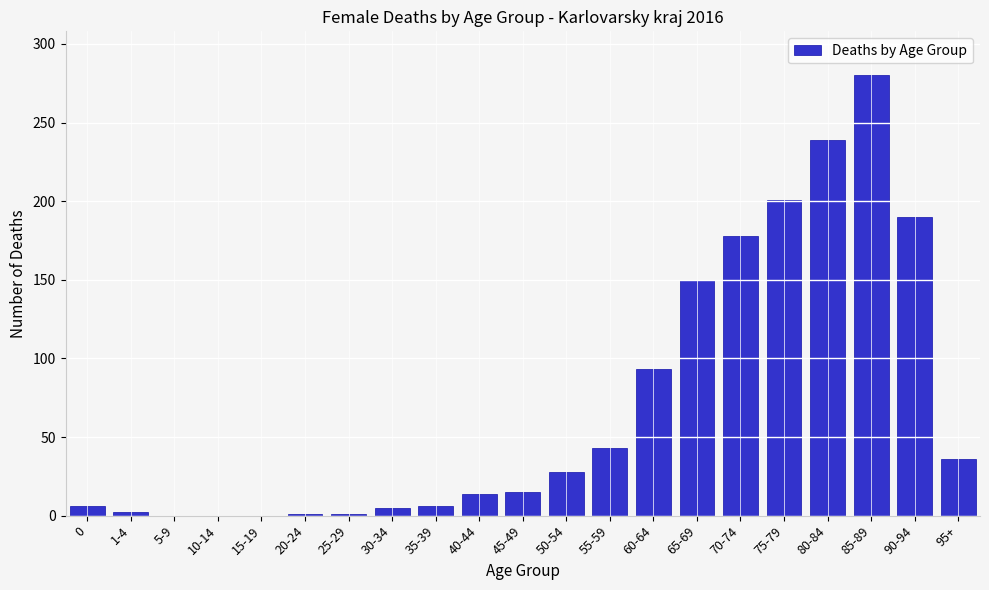

The chart shows a value of 0 at 5-9. True or false?

True